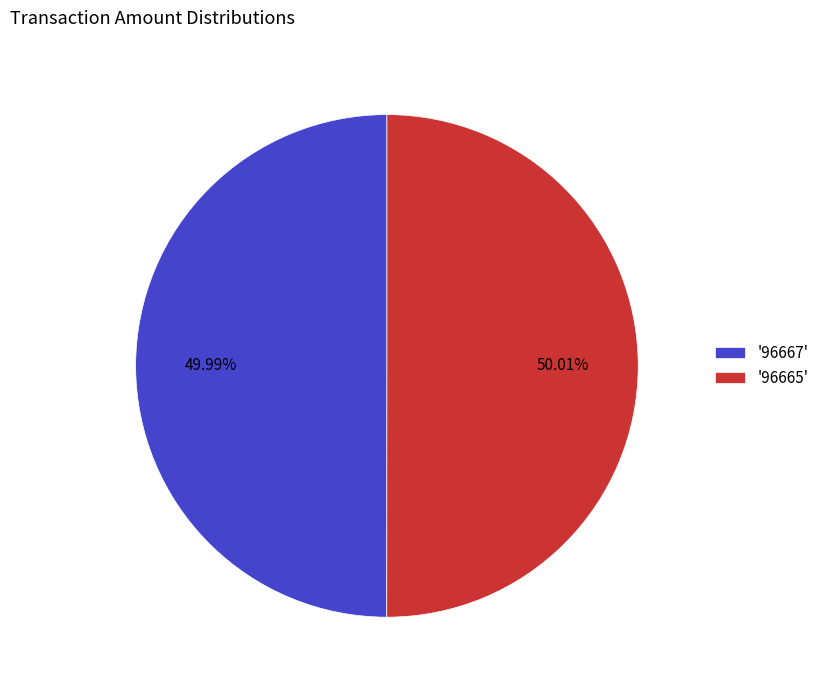

Approximately how many times larger is the value at '96667' compared to '96665'?

1.0